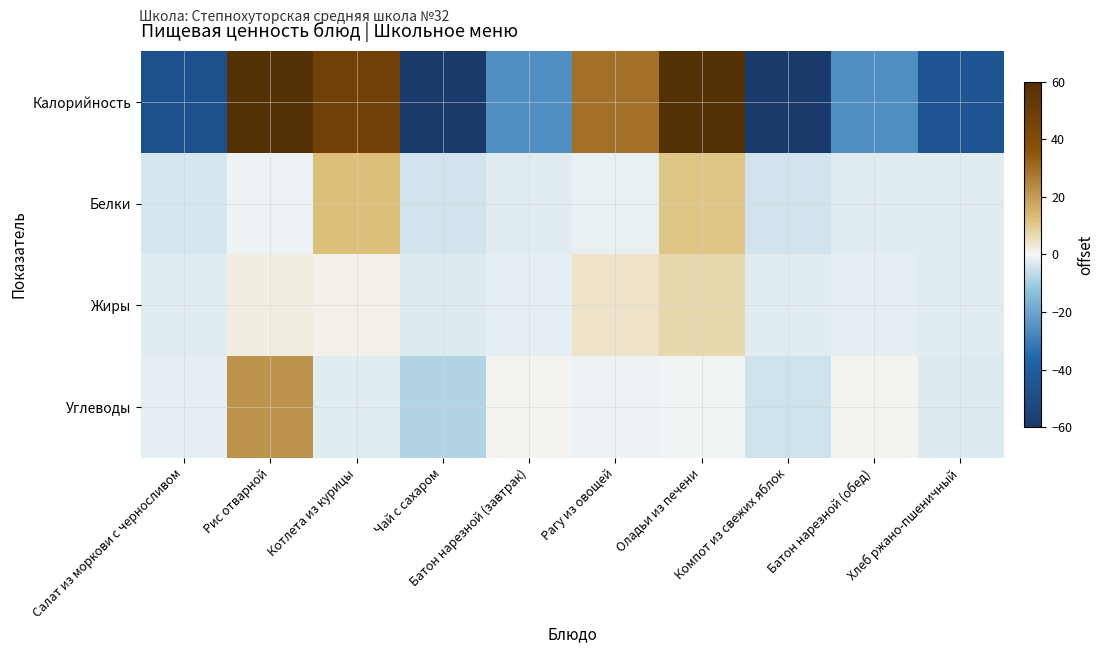

What is the total value across all series at Котлета из курицы?

58.4